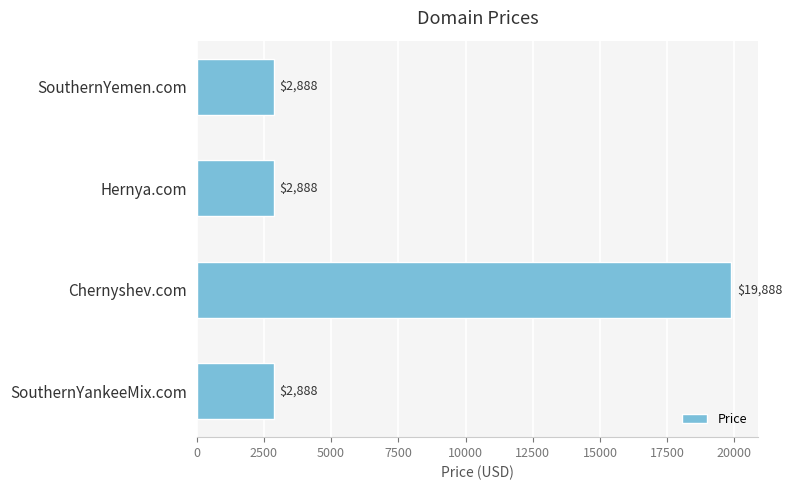

What is the label of the 3rd bar from the top?

Chernyshev.com